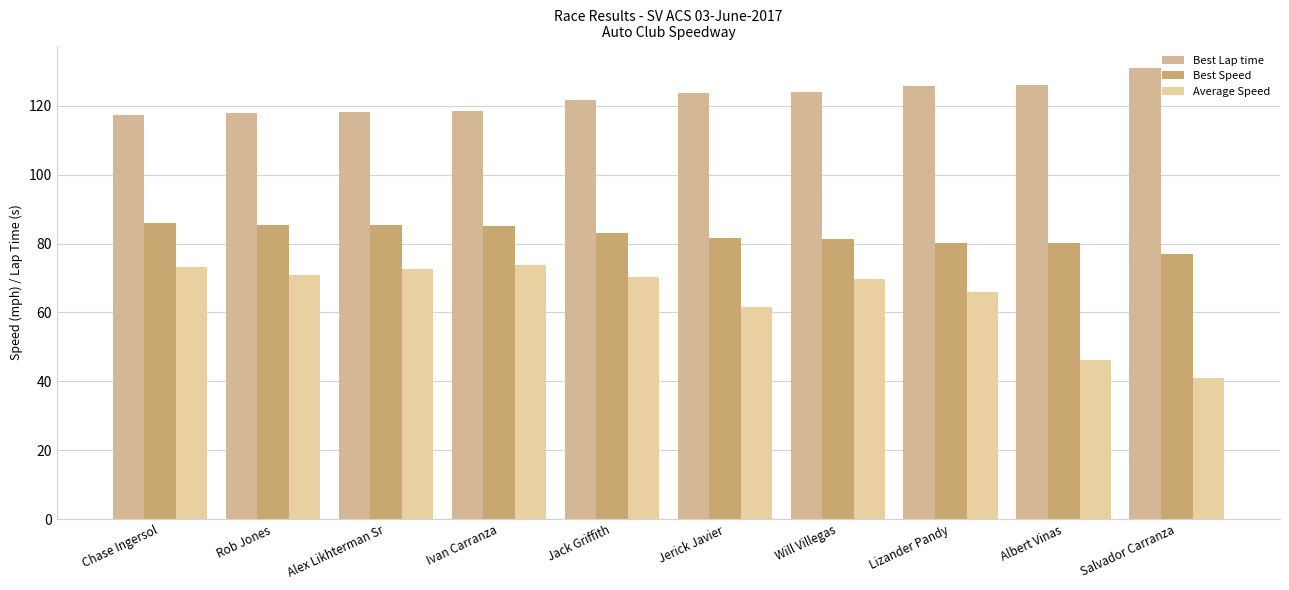

Reading left to right, what are all the values shown in this chart?

Best Lap time: 117.2	118.0	118.2	118.5	121.6	123.7	124.0	125.7	126.0	130.9
Best Speed: 86.0	85.4	85.2	85.1	82.9	81.5	81.3	80.2	80.0	77.0
Average Speed: 73.1	70.8	72.7	73.7	70.2	61.7	69.6	65.9	46.1	41.1